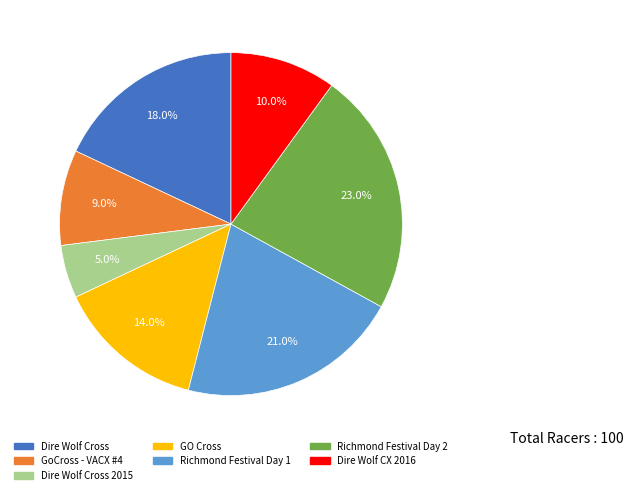

Rank the categories by value from highest to lowest.

Richmond Festival Day 2, Richmond Festival Day 1, Dire Wolf Cross, GO Cross, Dire Wolf CX 2016, GoCross - VACX #4, Dire Wolf Cross 2015